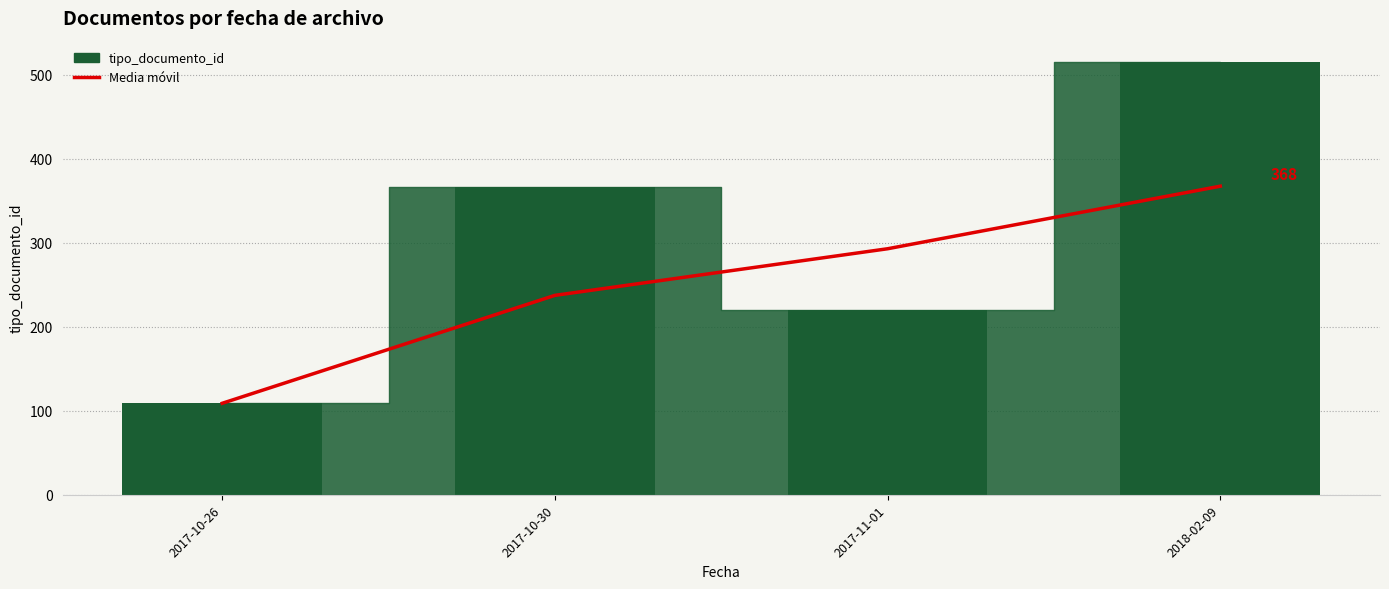

What position from the right is 2017-11-01?

2